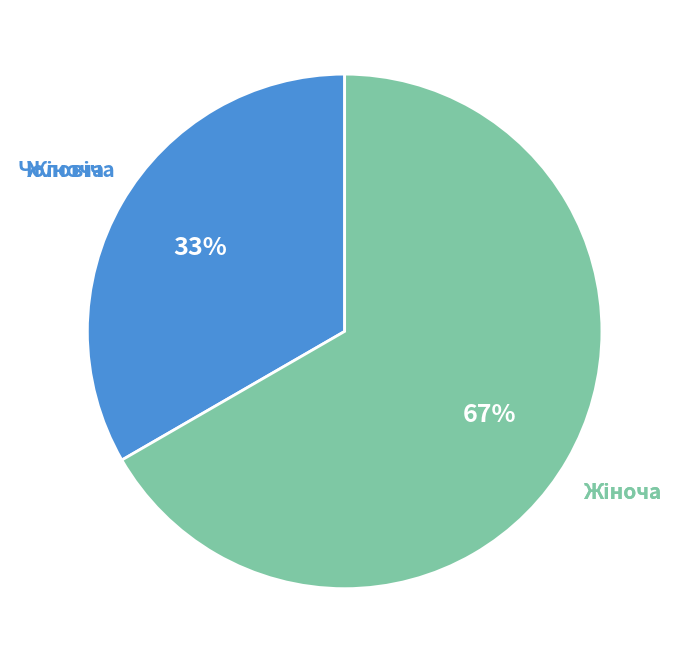

Does any single category account for the majority?

Yes